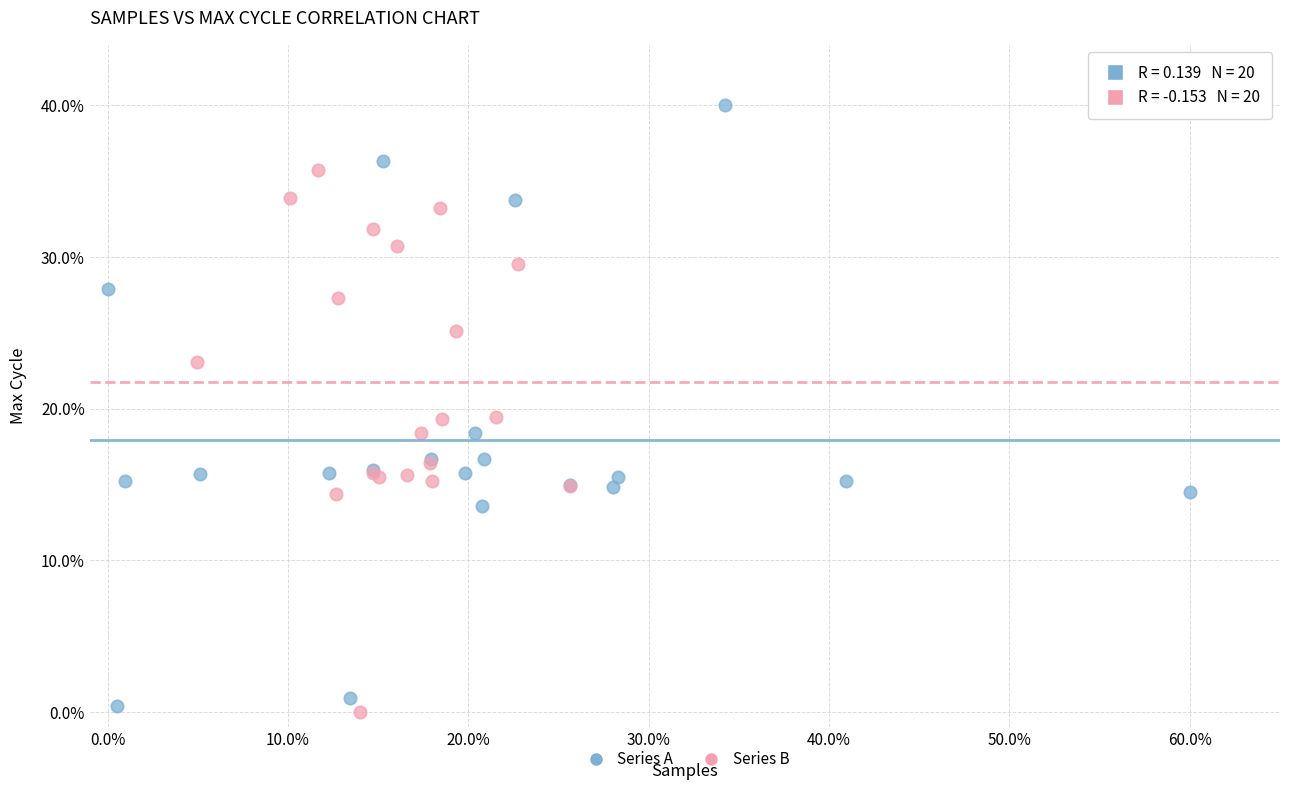

Which series has the largest Y range (max minus min)?

Series A